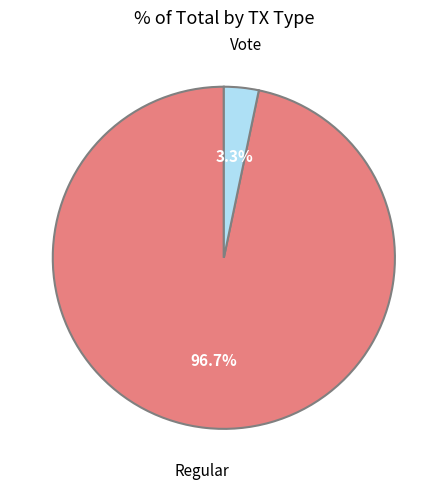

Which category accounts for the majority?

Regular